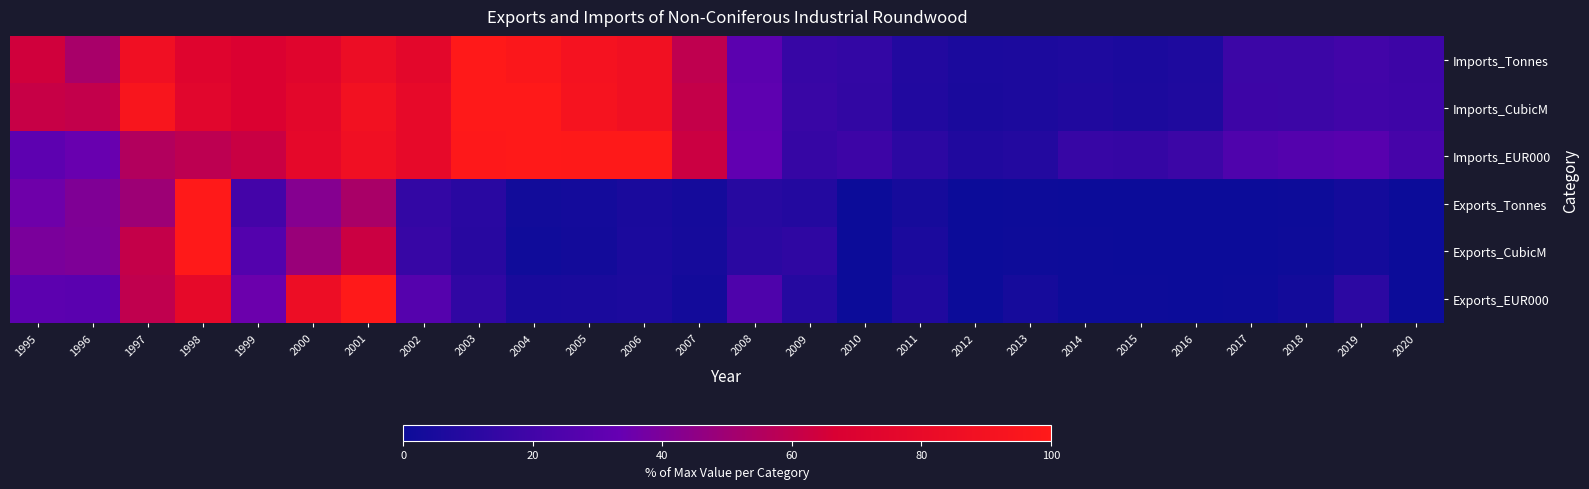

What is the difference between the highest and lowest values at 2020?

21.5